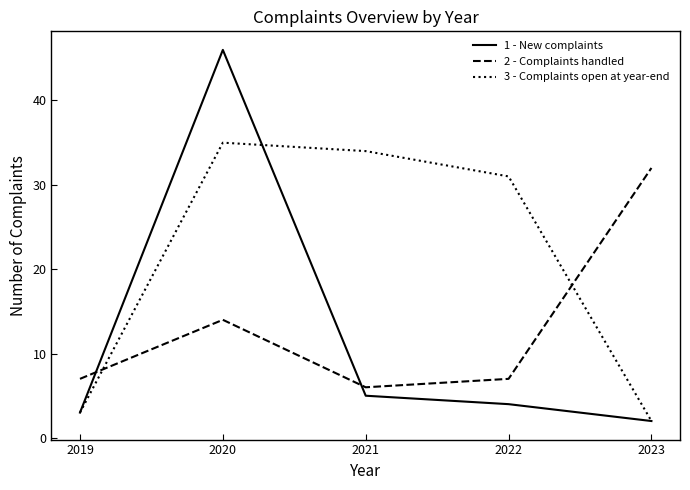

Which series has the largest range (max minus min)?

1 - New complaints